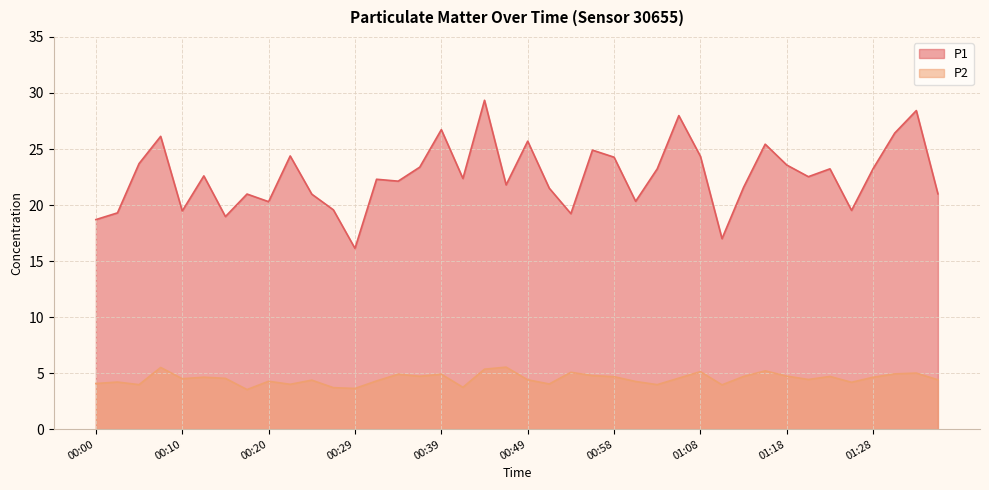

What is the total value across all series at 00:32?

26.6